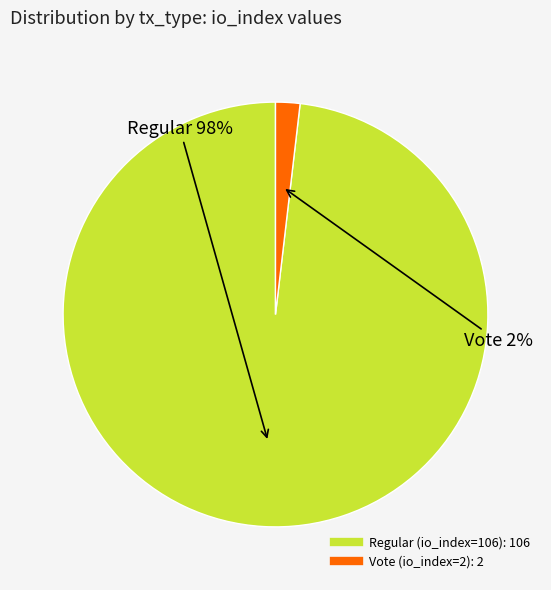

Count the number of slices in the pie.

2